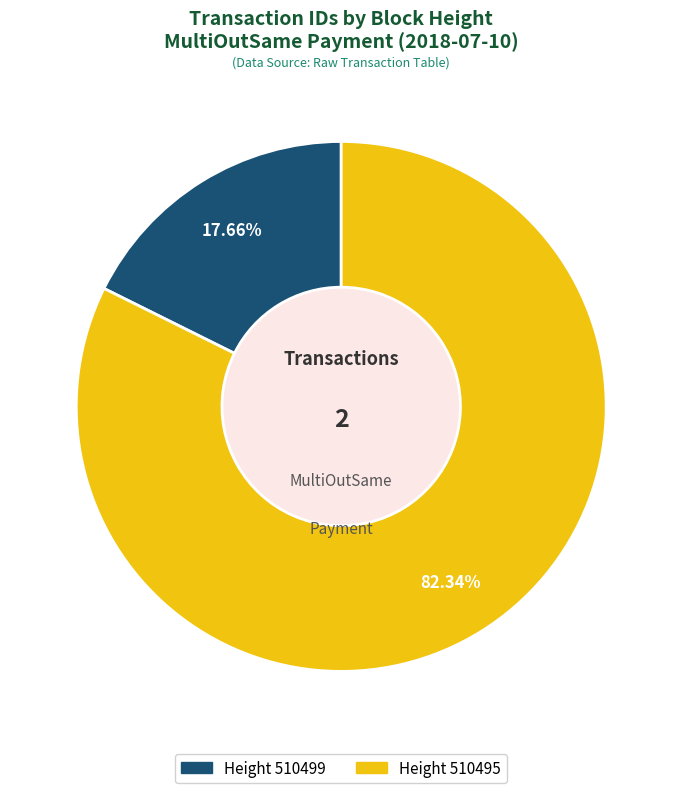

Does any single category account for the majority?

Yes